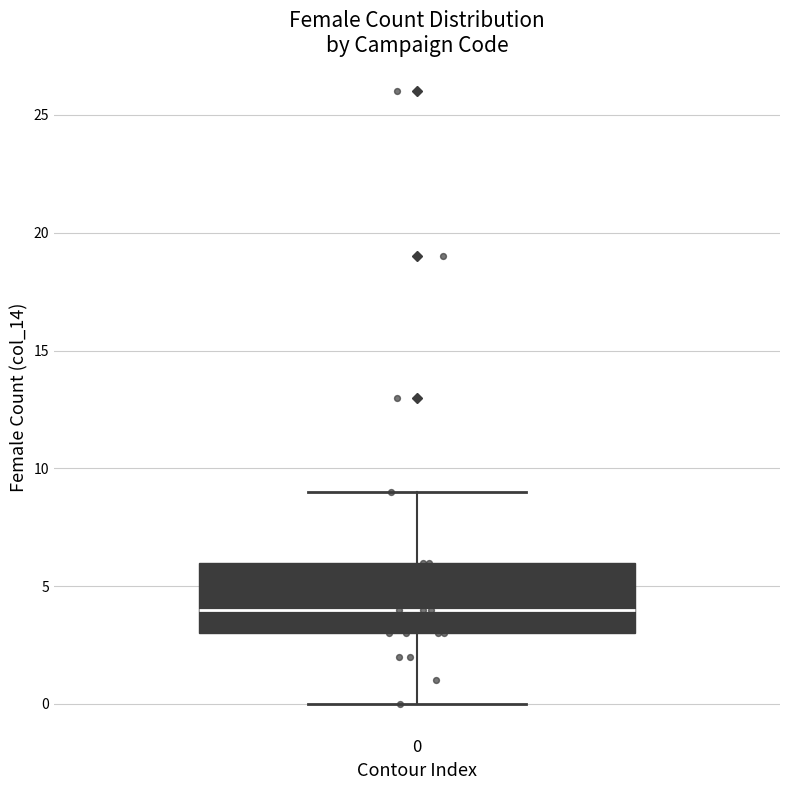

Read this box plot against the y-axis: the position of the median line, the range covered by the box, and the ends of both whiskers. The values are not printed on the chart, so give them approximately, as read against the axis.

median 4, box 3 to 6, whiskers 0 to 9